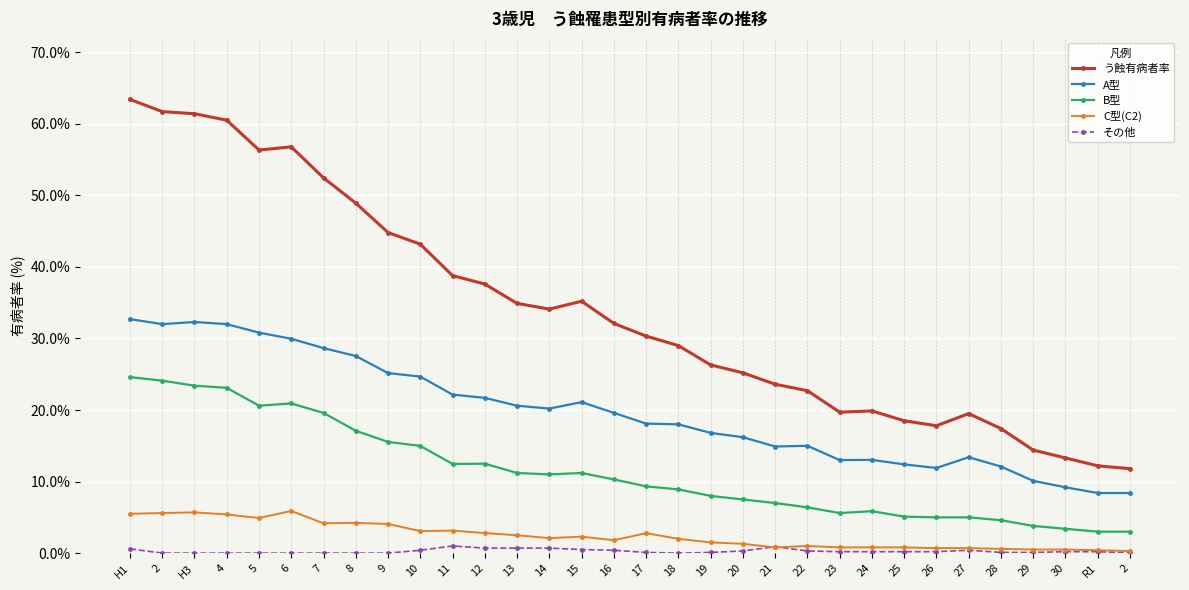

How many interior local valleys does the A型 series have?

5